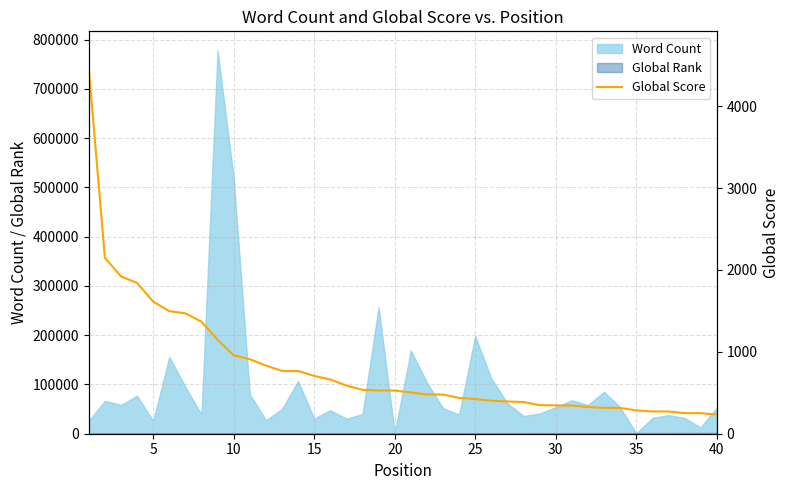

What is the value of the 24th point from the left?

437